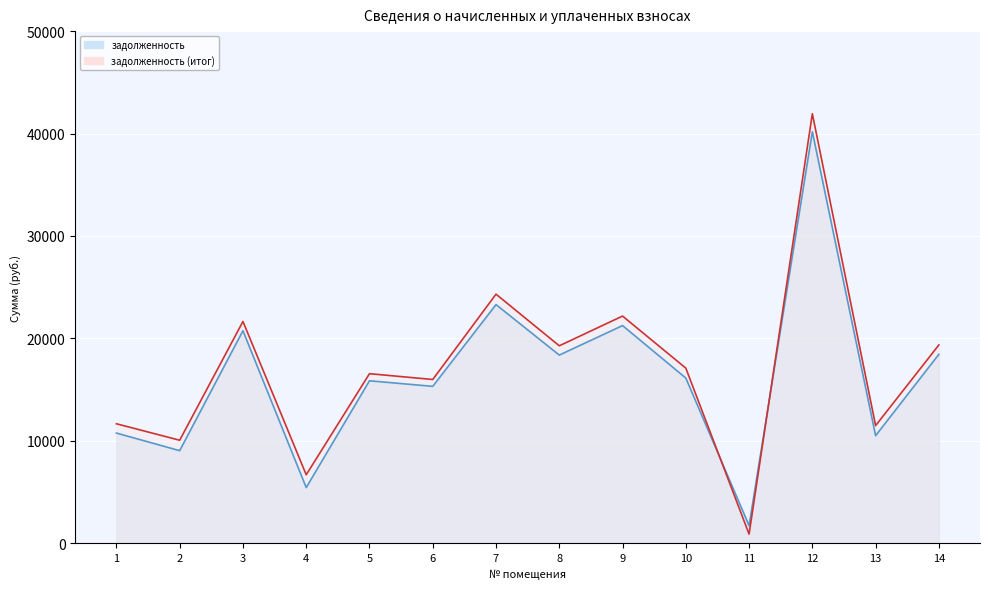

After their last crossing, which series has the higher values: задолженность (итог) or задолженность?

задолженность (итог)